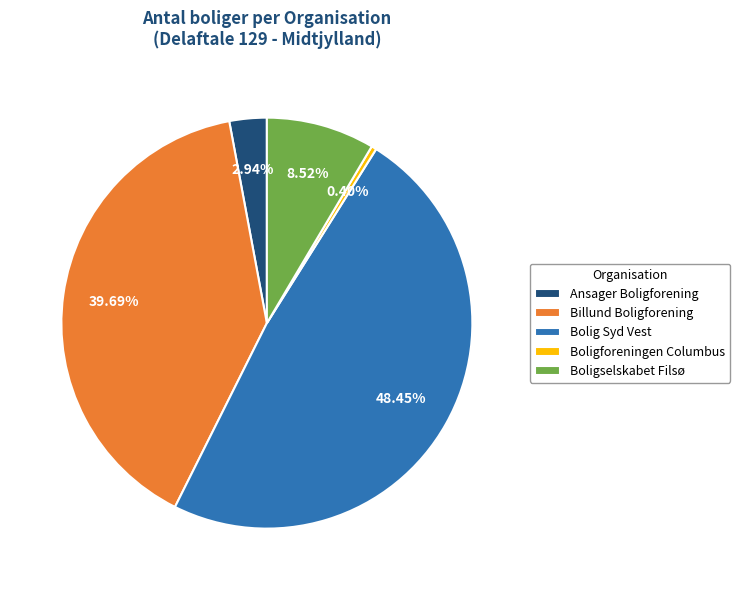

Which slice is the smallest?

Boligforeningen Columbus